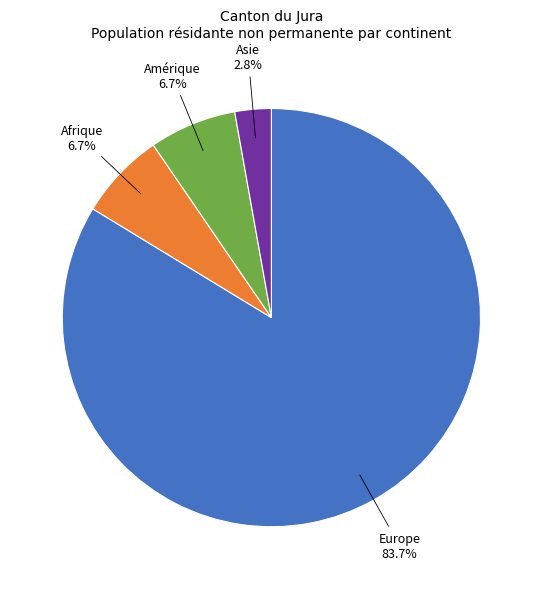

How much of the chart is everything except Amérique?

93.3%